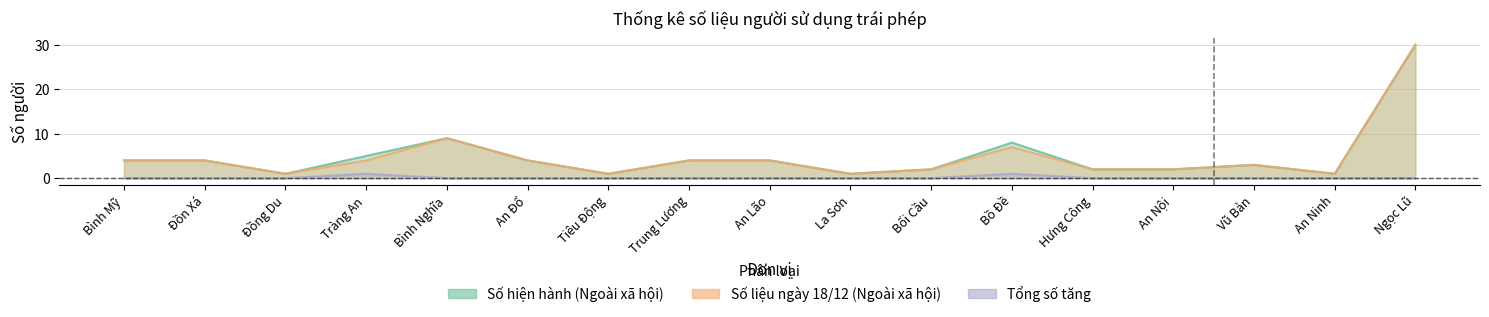

Where is the first local maximum for Số liệu ngày 18/12 (Ngoài xã hội)?

Bình Nghĩa